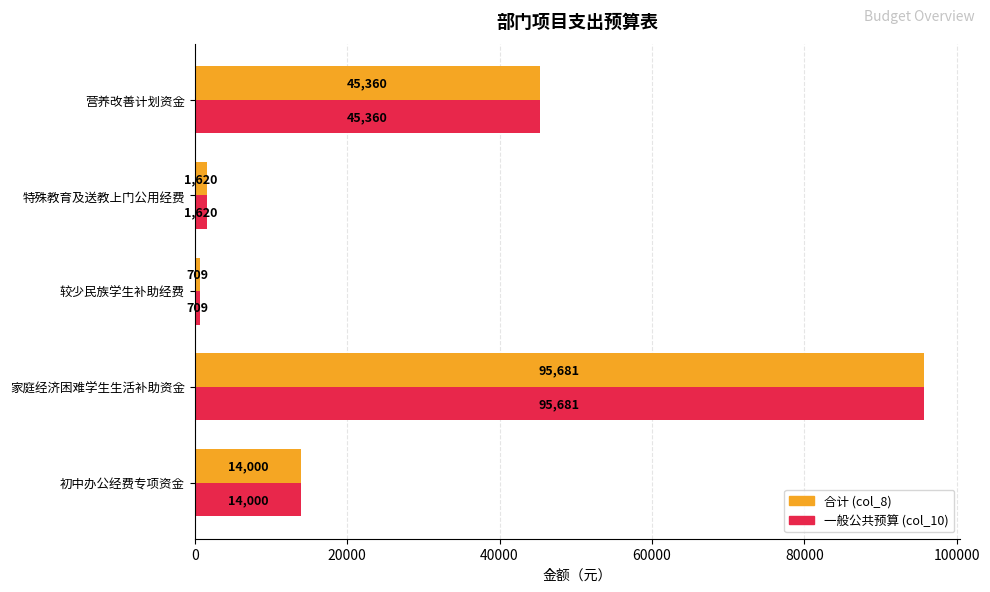

What is the minimum value shown in the chart?

709